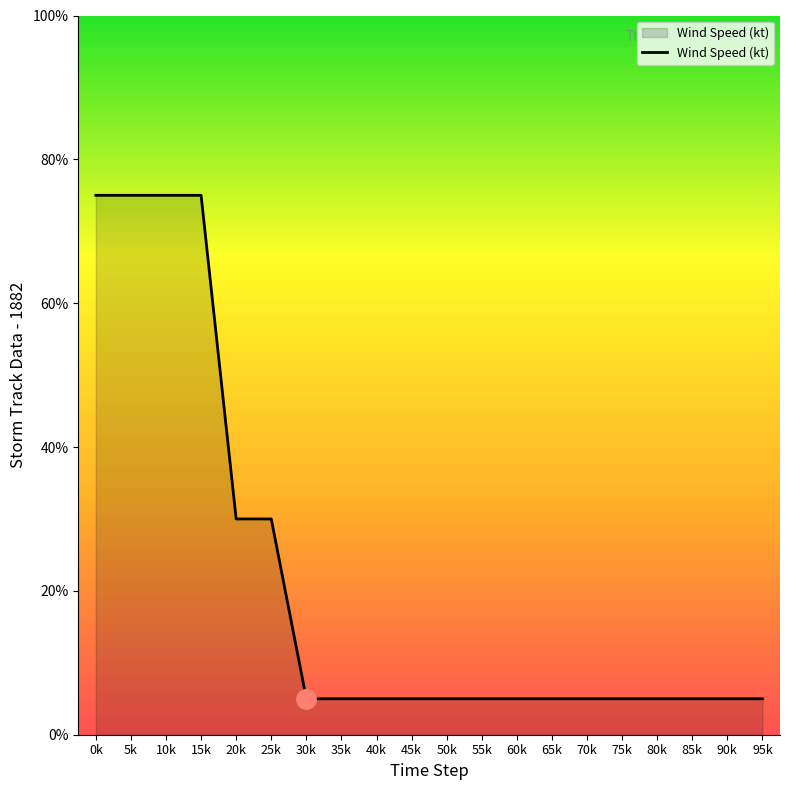

What is the smallest value displayed?

5